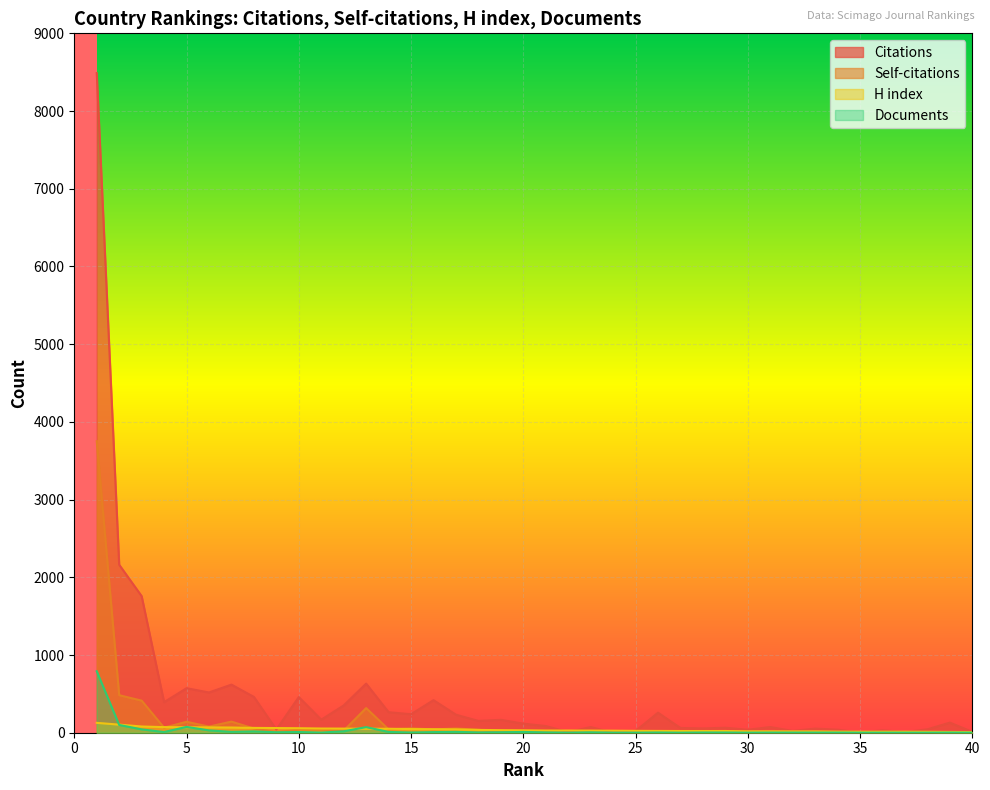

Reading left to right, transcribe all the data shown in this chart.

Citations: 8488	2162	1758	393	573	518	619	461	41	459	168	351	632	264	238	419	232	152	166	117	86	8	73	0	22	258	61	55	64	38	73	23	53	39	4	31	8	44	130	11
Self-citations: 3752	483	413	65	141	79	143	54	5	40	39	27	317	43	56	43	54	39	9	4	5	2	4	0	3	11	1	8	3	4	7	9	0	5	0	0	1	0	4	2
H index: 127	104	80	72	71	69	67	62	60	58	54	53	51	51	47	45	43	36	33	31	28	28	27	26	24	23	22	22	22	18	18	17	17	14	13	13	13	12	10	8
Documents: 791	100	43	9	75	30	11	17	6	9	2	18	72	10	3	8	11	4	6	10	4	1	5	1	1	3	1	3	3	1	2	2	2	2	1	1	1	1	2	1